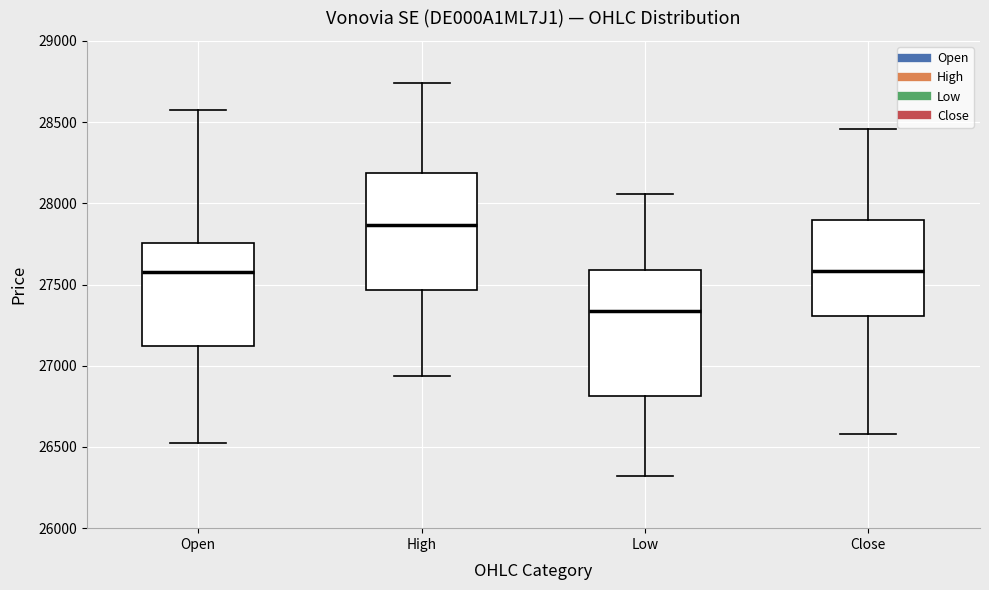

Reading left to right, read every box against the y-axis: the position of its median line, the range the box covers, and the ends of its whiskers. The values are not printed on the chart, so give them approximately, as read against the axis.

Open: median 27600, box 27100 to 27750, whiskers 26500 to 28550
High: median 27850, box 27450 to 28200, whiskers 26950 to 28750
Low: median 27350, box 26800 to 27600, whiskers 26300 to 28050
Close: median 27600, box 27300 to 27900, whiskers 26600 to 28450